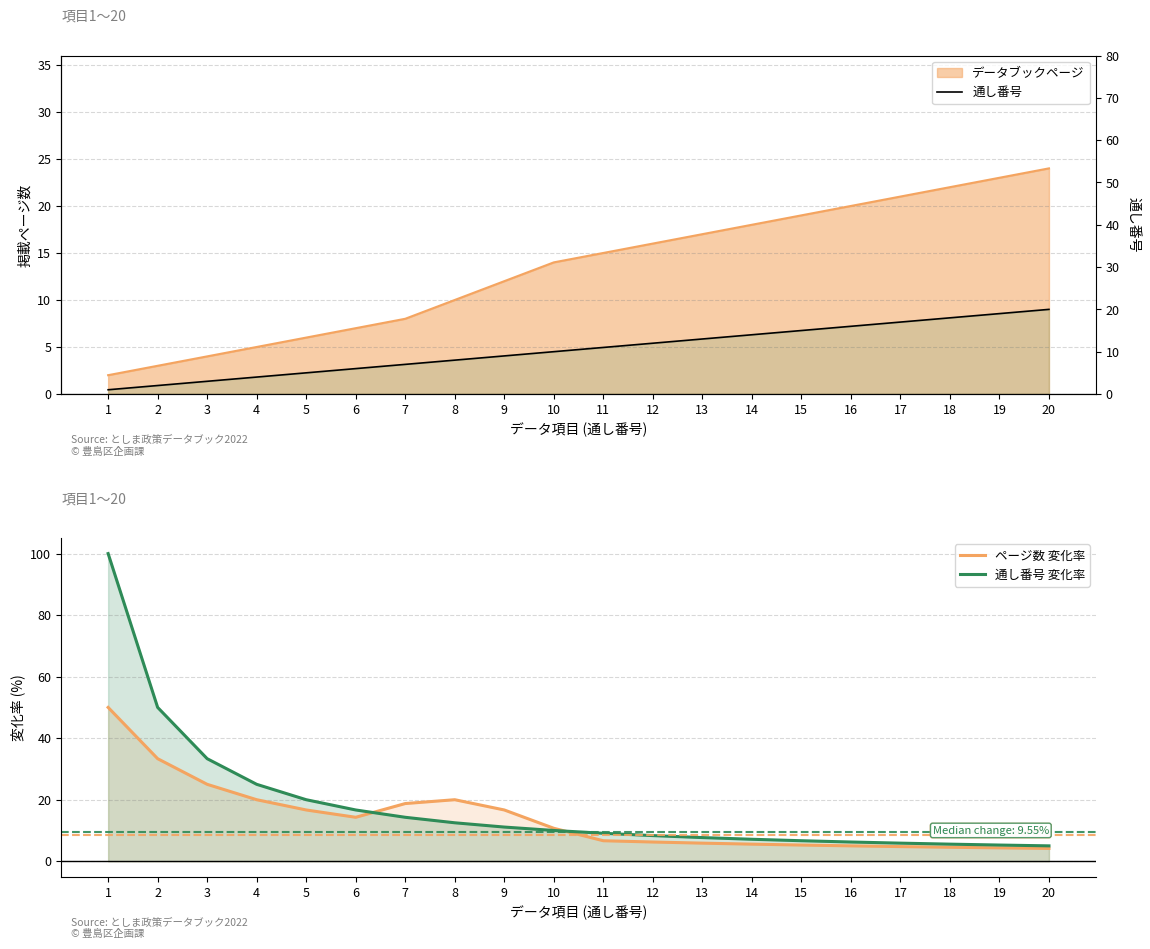

True or false: 通し番号 変化率 has more than 2 interior local peaks.

False